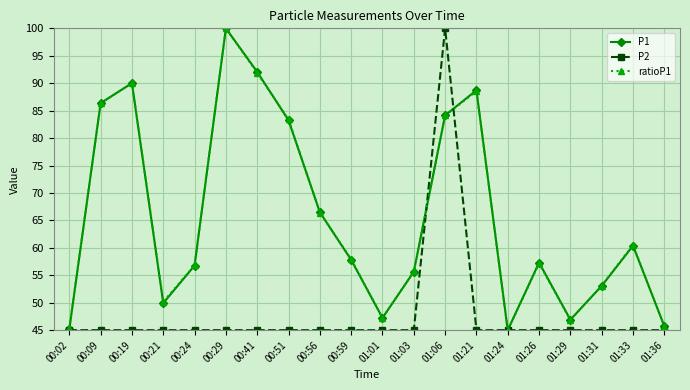

Which series changed the most between 00:02 and 01:21?

P1